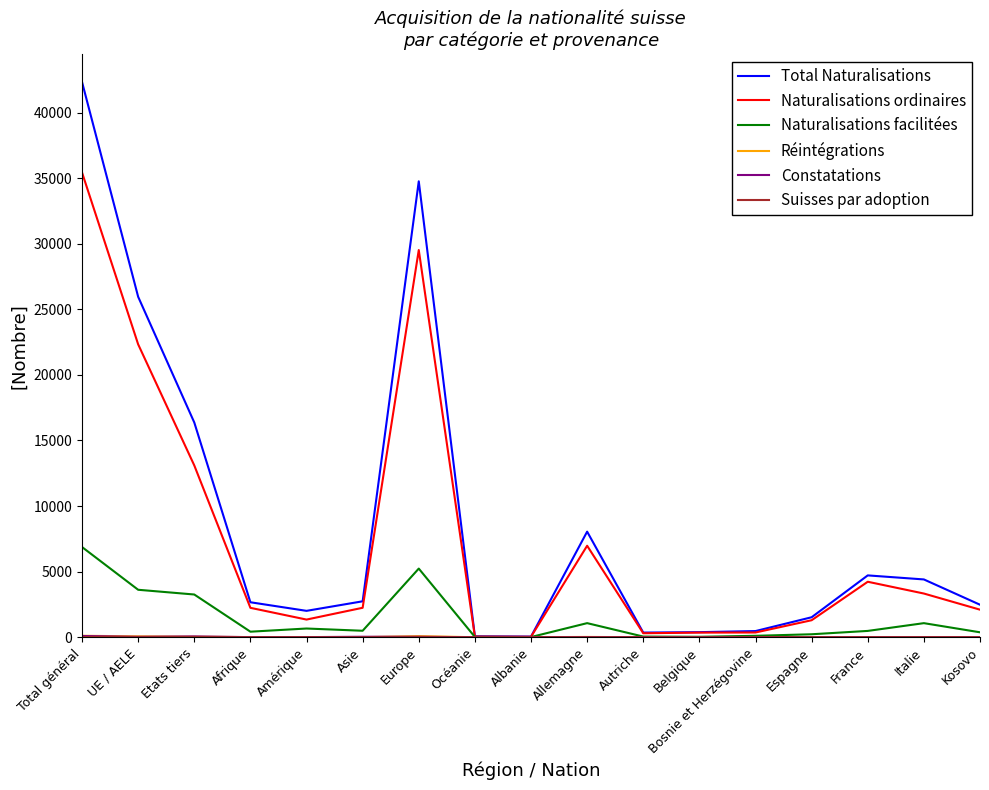

The Naturalisations ordinaires series shows 1297 at Espagne. True or false?

True